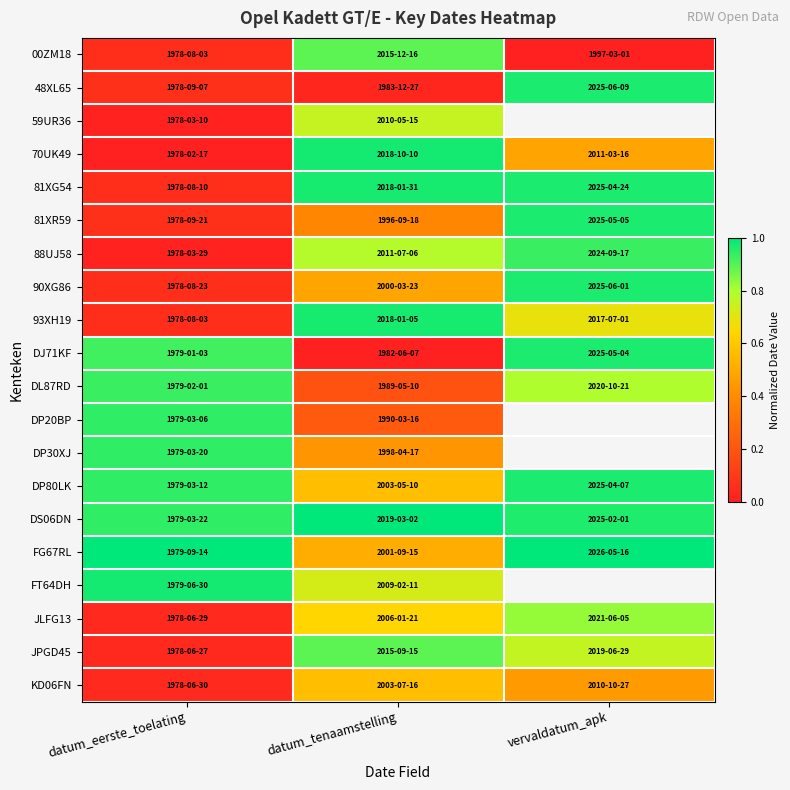

What is the difference between the second highest and minimum values in the DL87RD series?

0.6